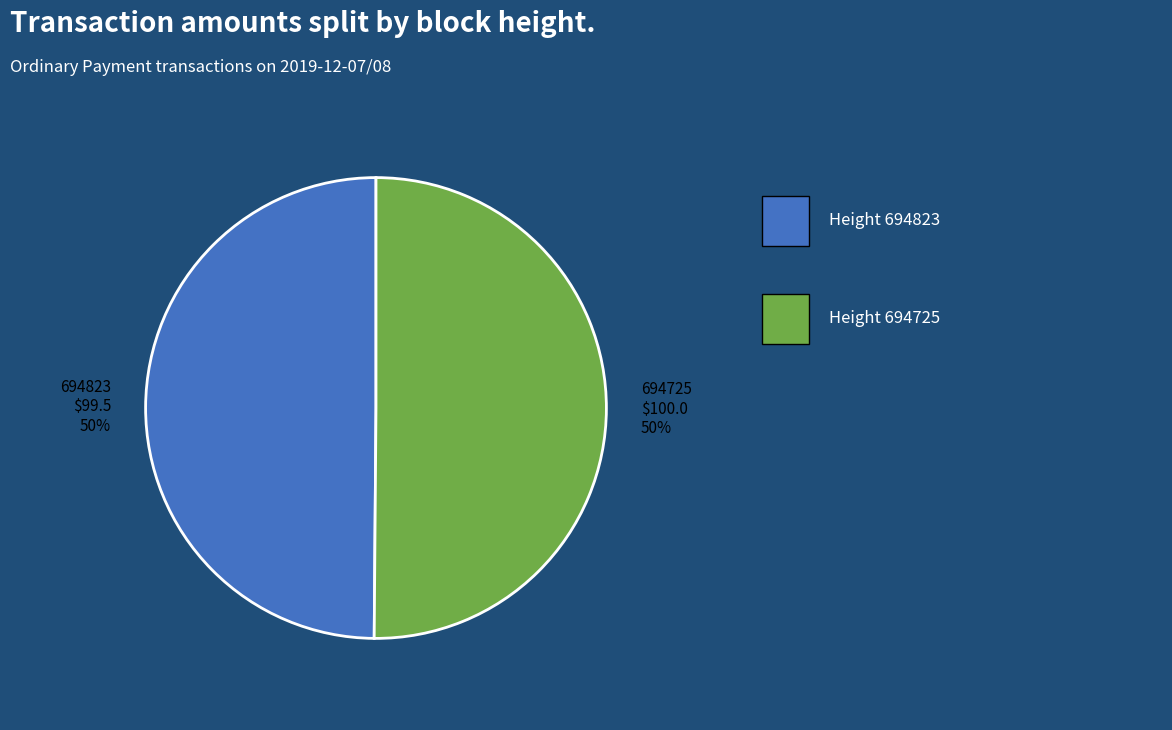

To the nearest percent, what is the average slice percentage?

50%